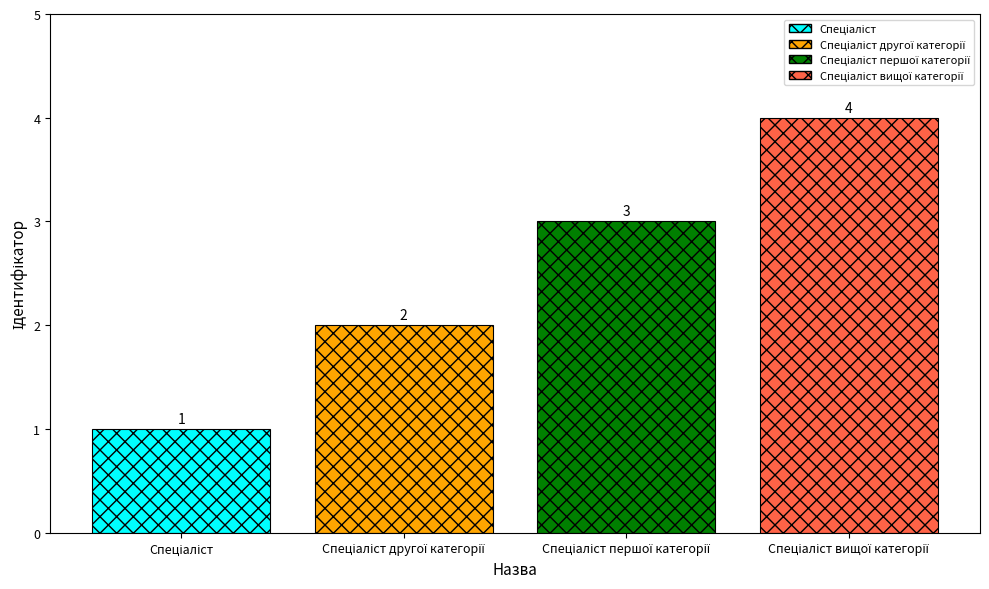

What is the difference between the maximum and minimum values?

3